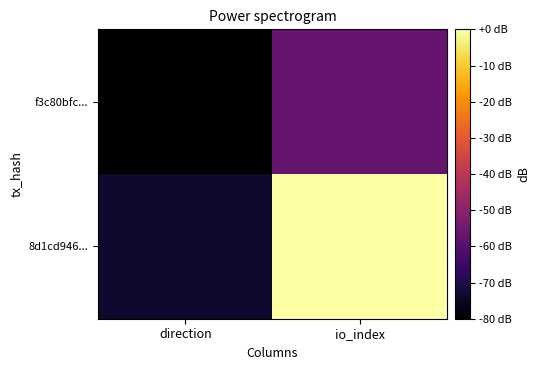

What is the total value across all series at direction?

-153.3